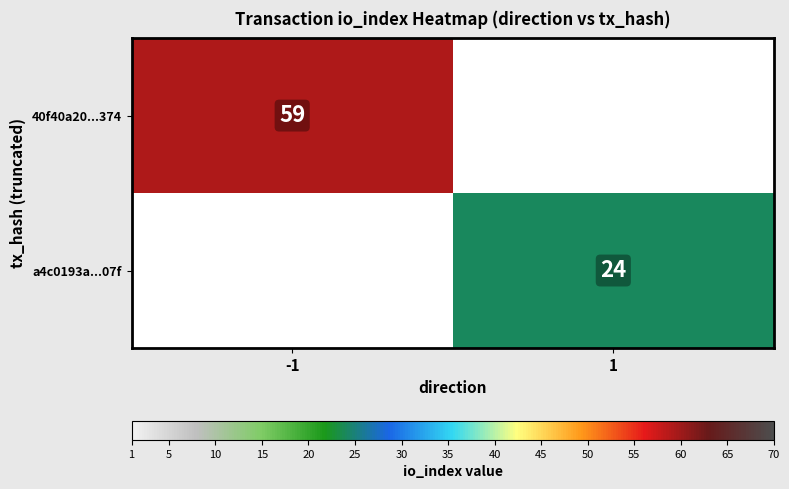

How many distinct data groups are displayed?

2